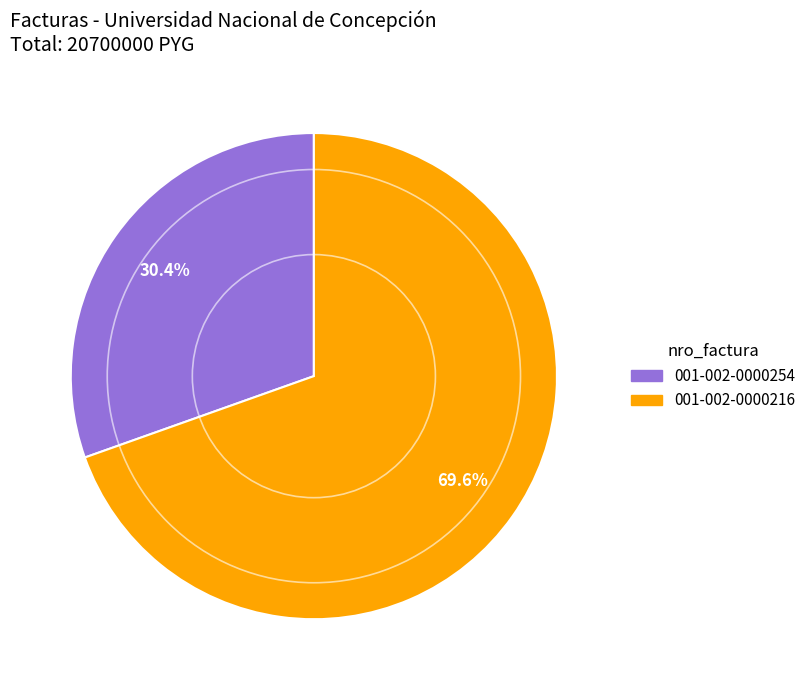

What is the majority slice?

001-002-0000216